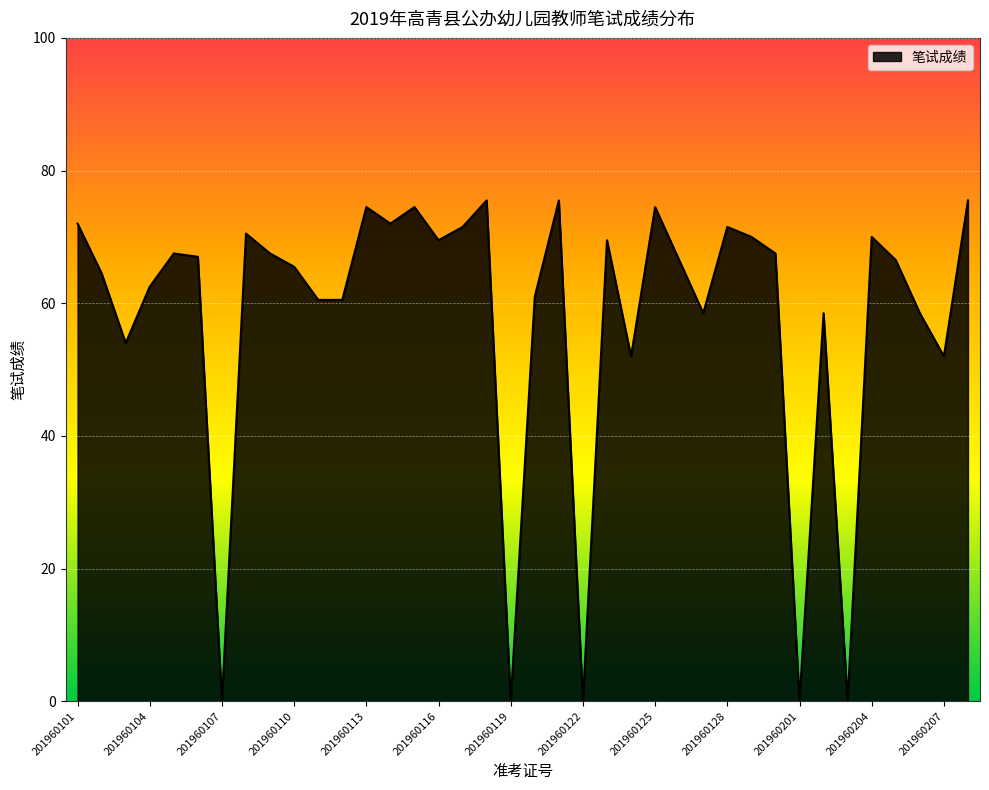

What is the difference between the maximum and minimum values?

75.5